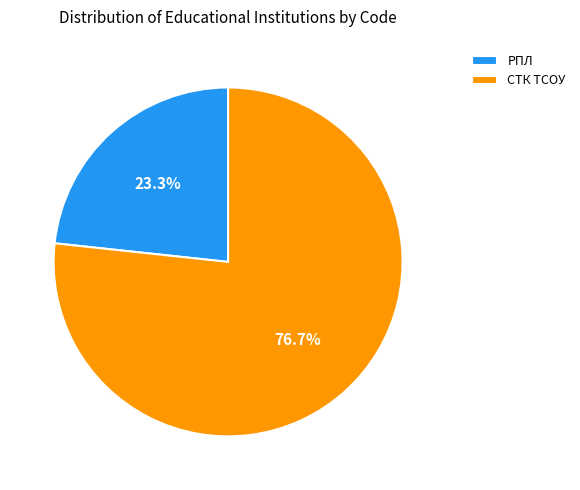

What is the ratio of the value at СТК ТСОУ to the value at РПЛ?

3.3